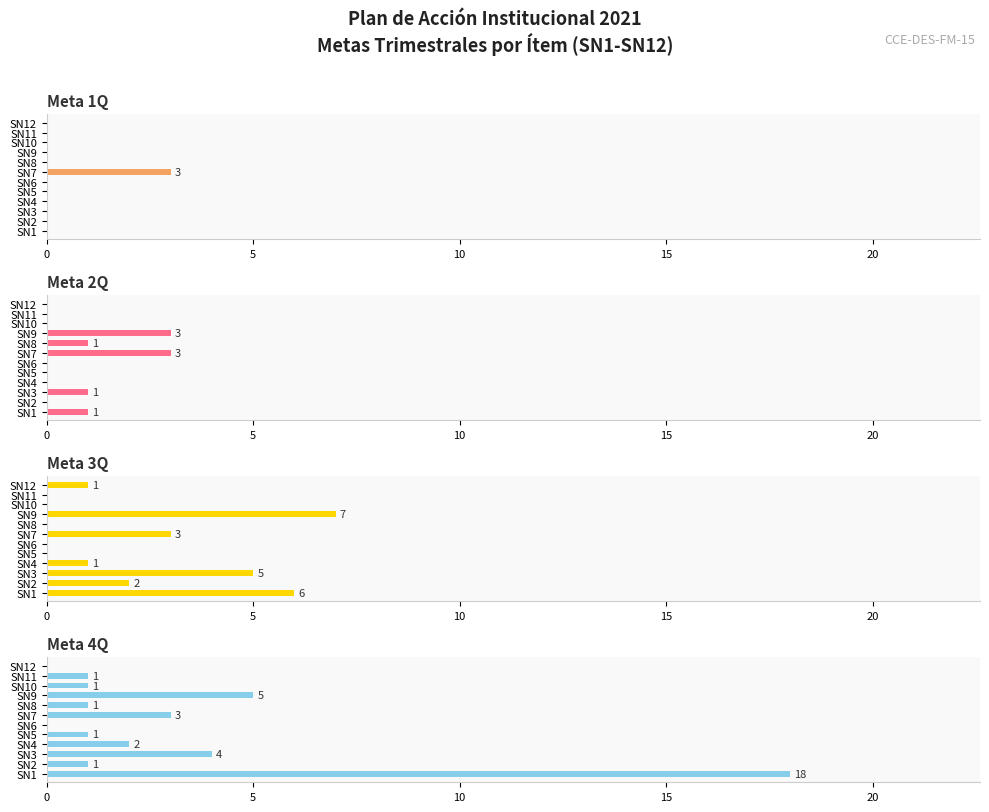

What are all the series names shown in the legend?

Meta 1Q, Meta 2Q, Meta 3Q, Meta 4Q